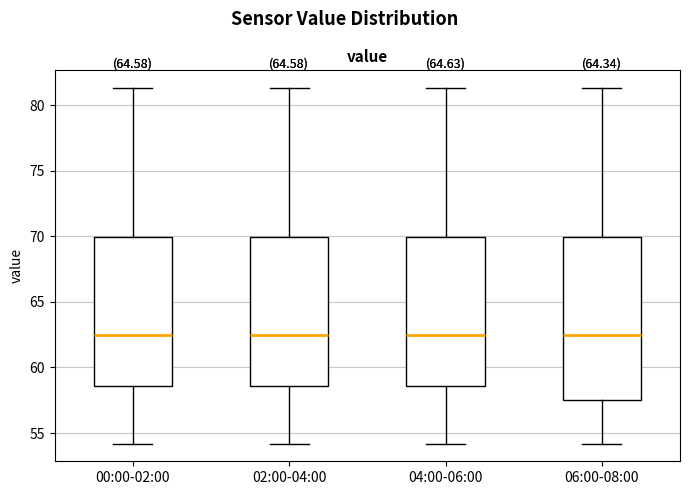

Comparing the boxes themselves (not the whiskers), which one is the tallest?

06:00-08:00